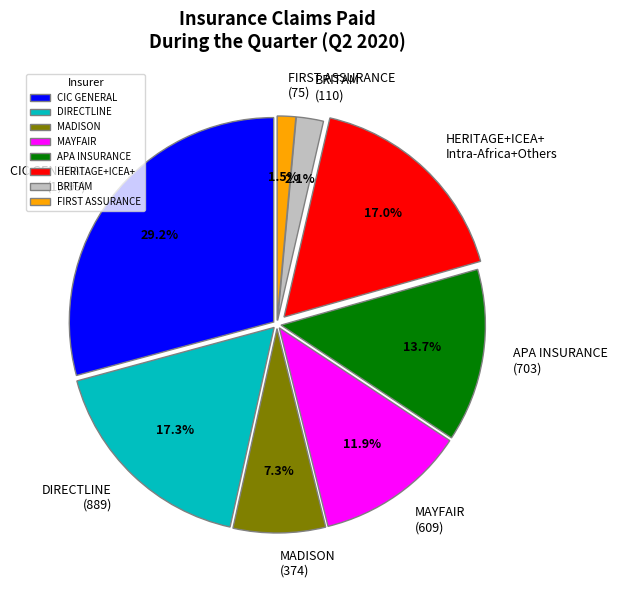

What percentage is NOT represented by DIRECTLINE (889)?

82.7%